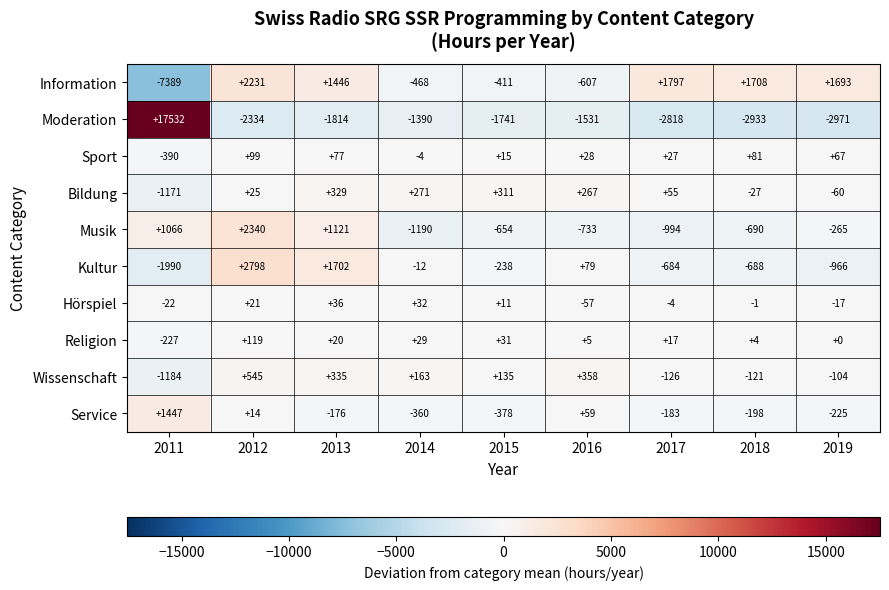

How many data points in Hörspiel are less than -1?

4